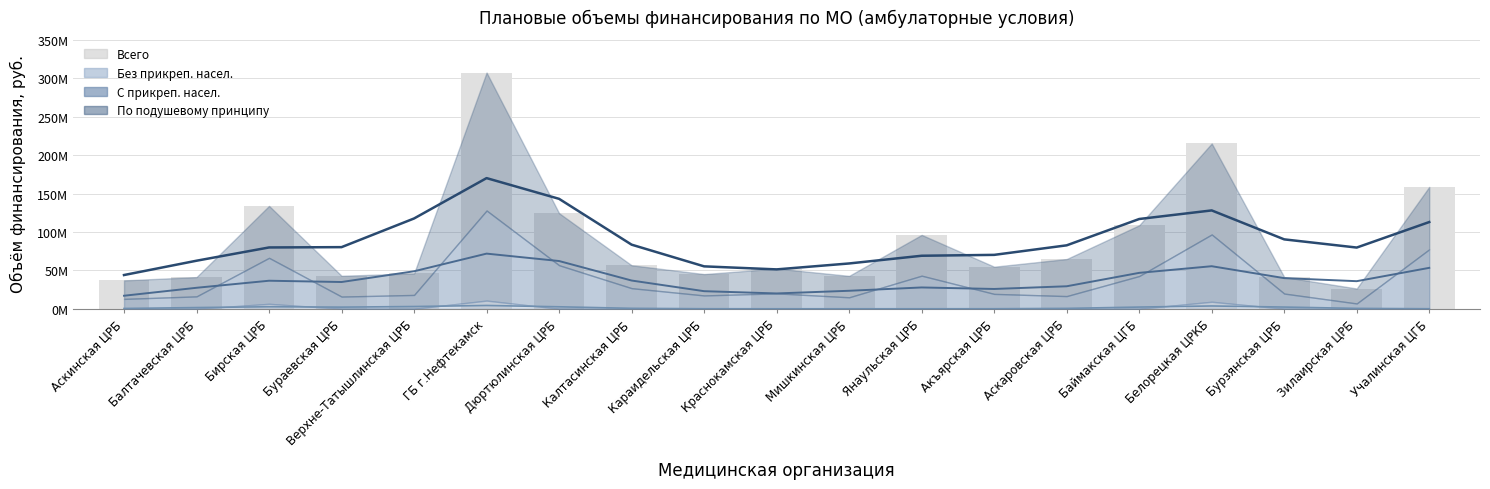

What is the greatest value displayed?

307.6